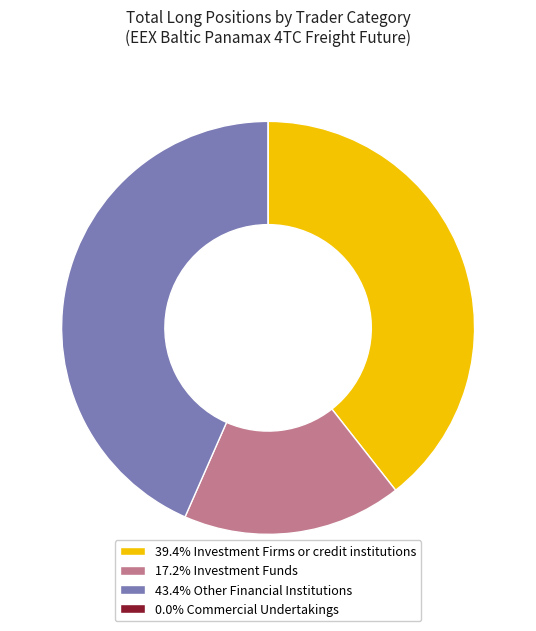

What is the ratio of the value at 43.4% Other Financial Institutions to the value at 17.2% Investment Funds?

2.5